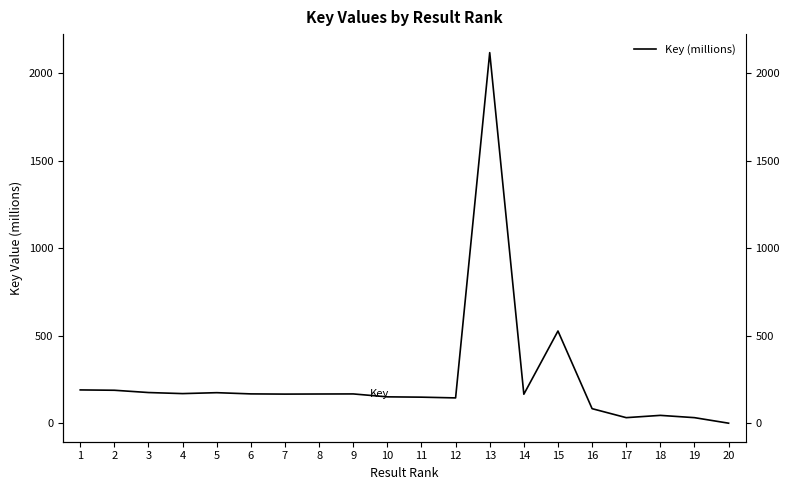

Rank the categories by value from lowest to highest.

20, 17, 19, 18, 16, 12, 11, 10, 14, 7, 8, 9, 6, 4, 5, 3, 2, 1, 15, 13